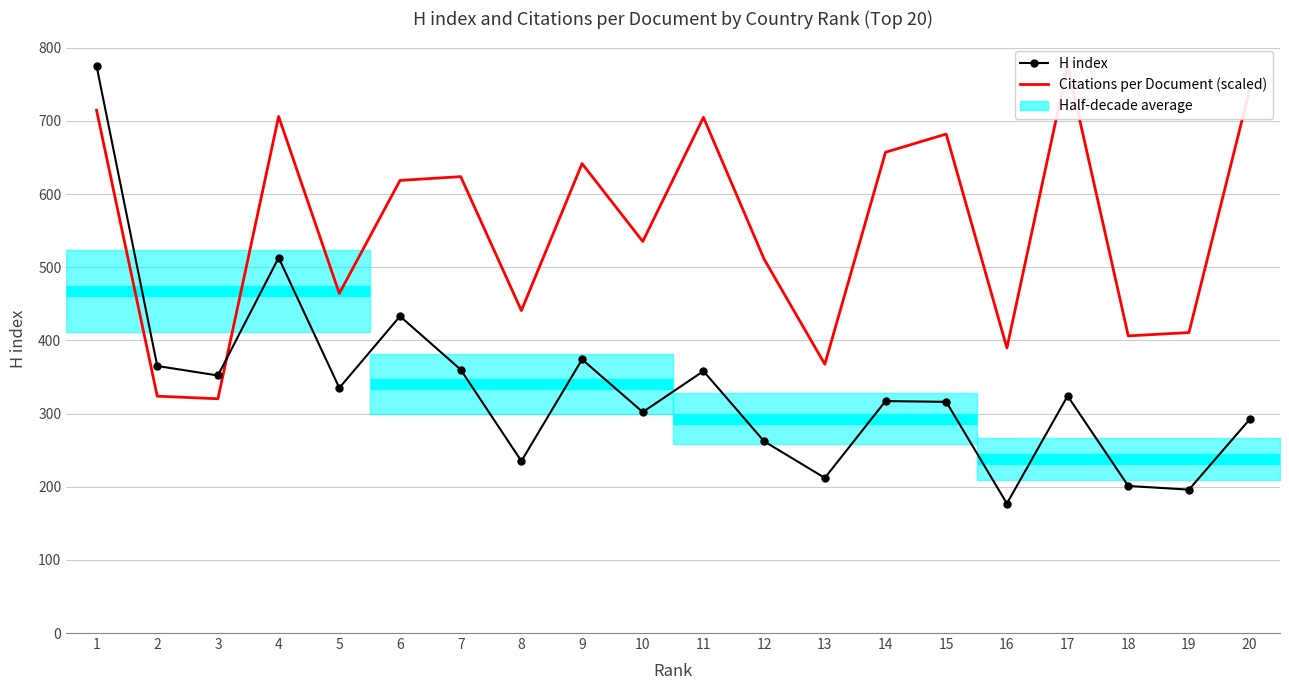

What is the total value across all series at 12?

772.9